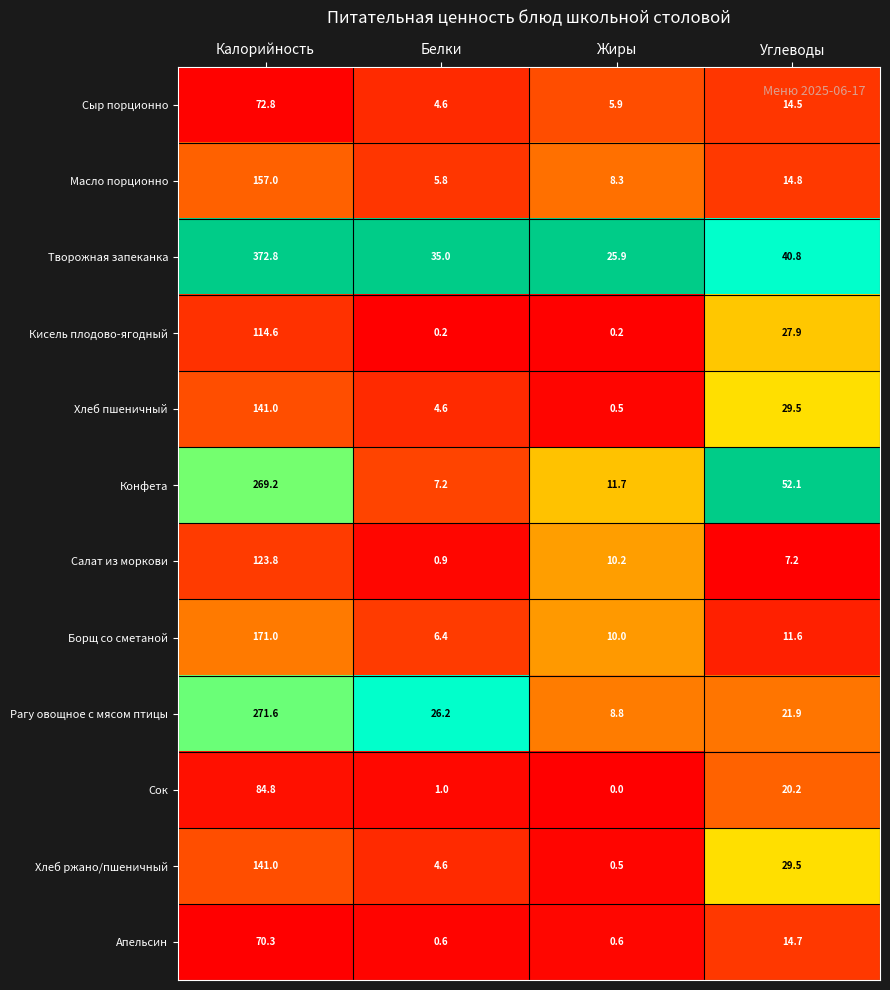

How many series are shown in this chart?

12